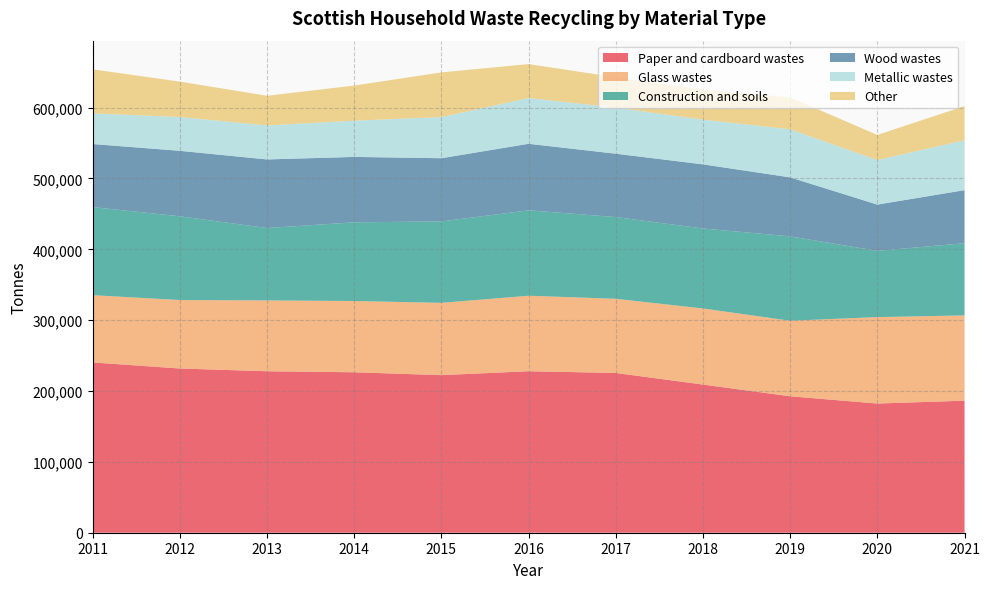

Reading left to right, extract all data points from this chart.

Paper and cardboard wastes: 2011=240346.0	2012=231776.5	2013=227902.0	2014=226462.0	2015=222402.0	2016=227921.0	2017=225494.0	2018=209116.0	2019=192564.0	2020=182308.0	2021=186369.0
Glass wastes: 2011=94902.5	2012=96657.9	2013=99972.0	2014=100578.0	2015=102032.0	2016=106545.0	2017=104678.0	2018=107384.0	2019=106638.0	2020=121997.0	2021=120341.0
Construction and soils: 2011=124335.0	2012=118166.7	2013=102125.0	2014=111047.0	2015=114904.0	2016=120558.0	2017=115343.0	2018=112866.0	2019=119090.0	2020=93490.0	2021=101862.0
Wood wastes: 2011=89002.2	2012=92402.6	2013=96828.0	2014=92324.0	2015=89213.0	2016=93897.0	2017=89422.0	2018=90547.0	2019=83230.0	2020=65322.0	2021=74926.0
Metallic wastes: 2011=43256.9	2012=47710.7	2013=48031.0	2014=51129.0	2015=58116.0	2016=64616.0	2017=65047.0	2018=63164.0	2019=67876.0	2020=62910.0	2021=70386.0
Other: 2011=62173.0	2012=49932.6	2013=41804.0	2014=49555.0	2015=62996.0	2016=47858.0	2017=42846.0	2018=42296.0	2019=45068.0	2020=35405.0	2021=48219.0